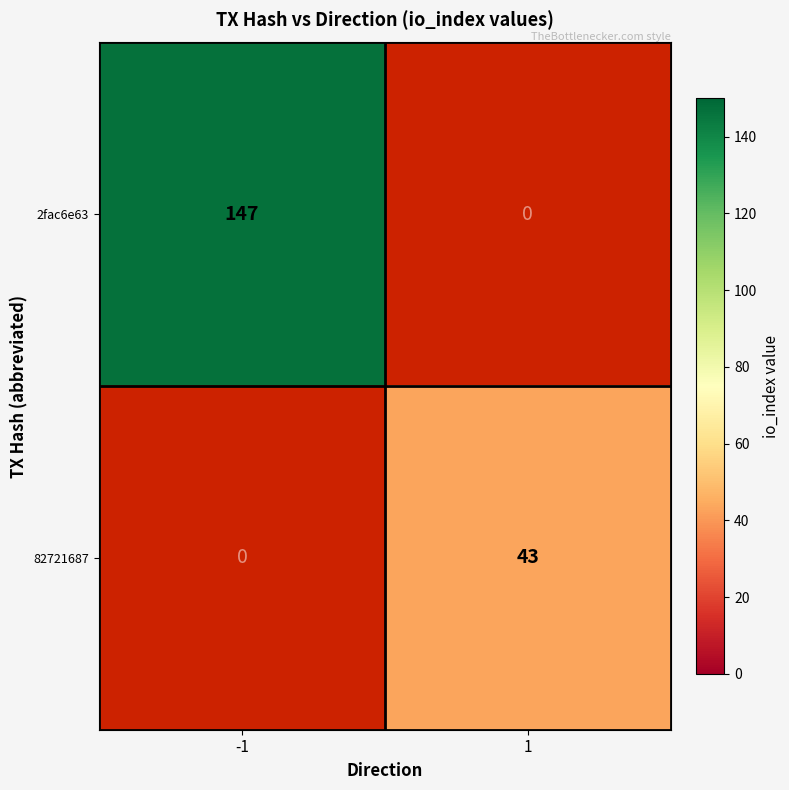

Is the value of 82721687 at 1 greater than the value of 2fac6e63 at -1?

No